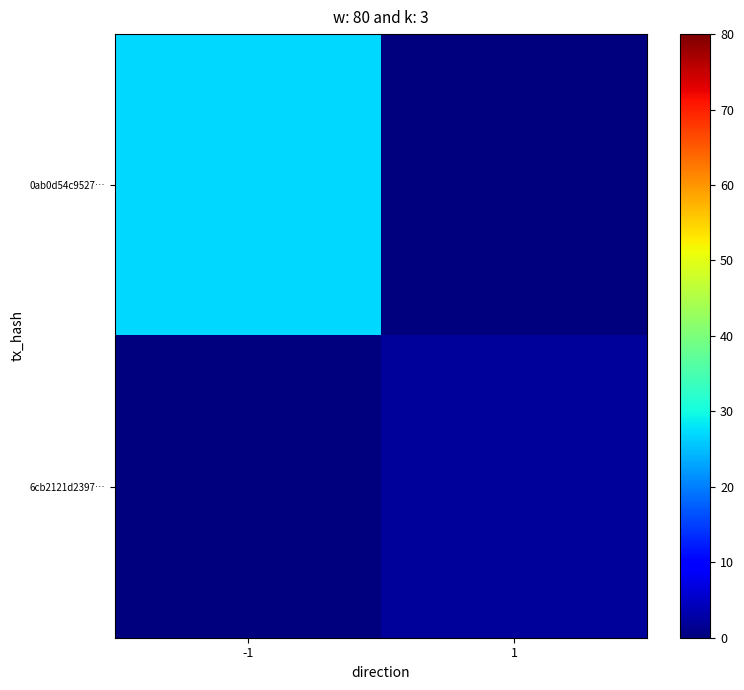

Rank the series by their average value, from highest to lowest.

0ab0d54c9527…, 6cb2121d2397…